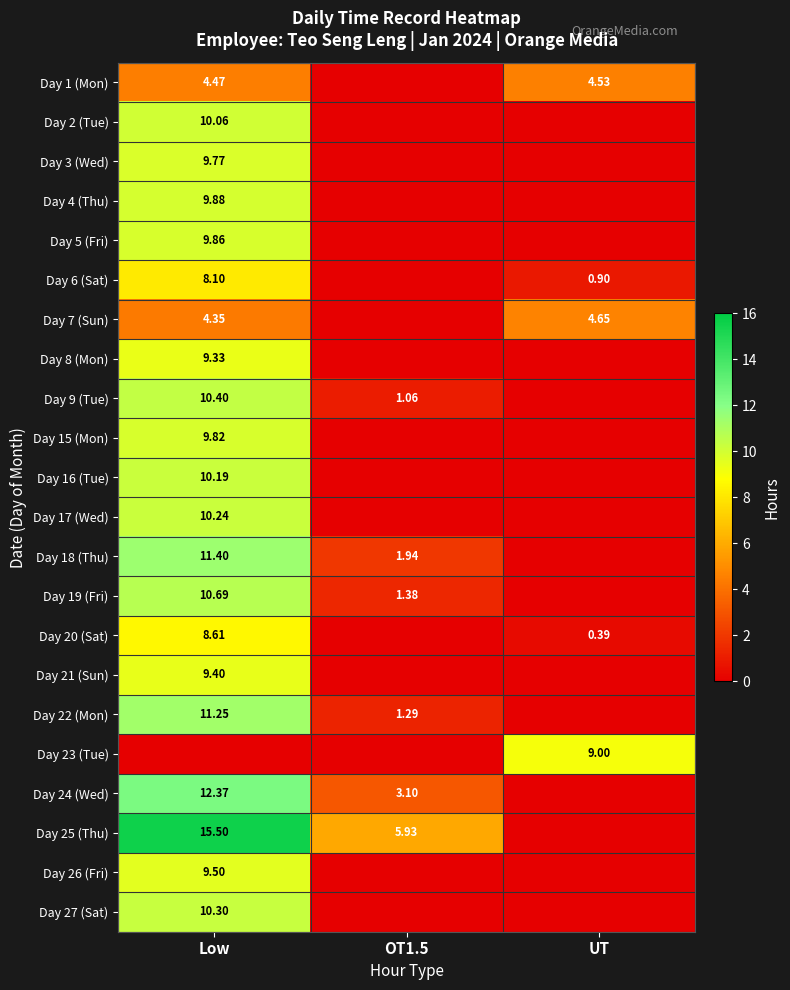

Is it true that Day 4 (Thu) equals 9.9 at Low?

True